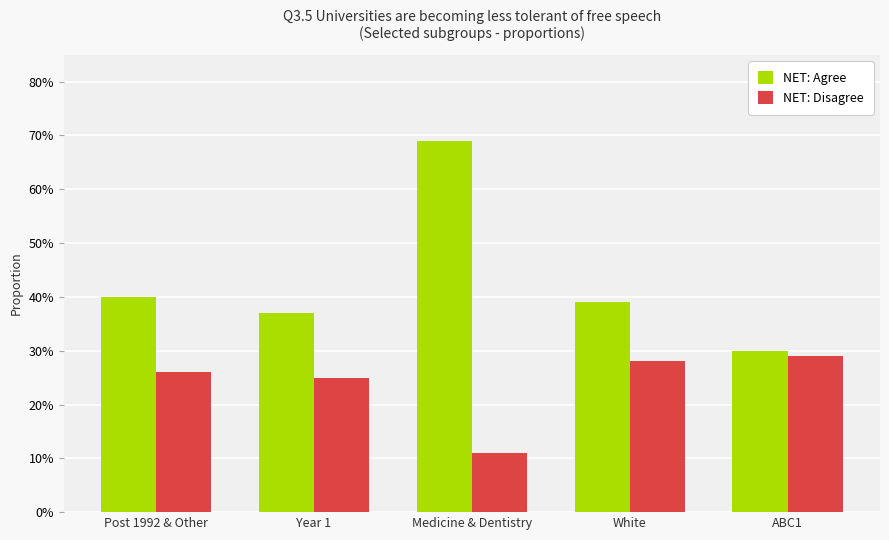

Does the chart contain stacked bars?

No